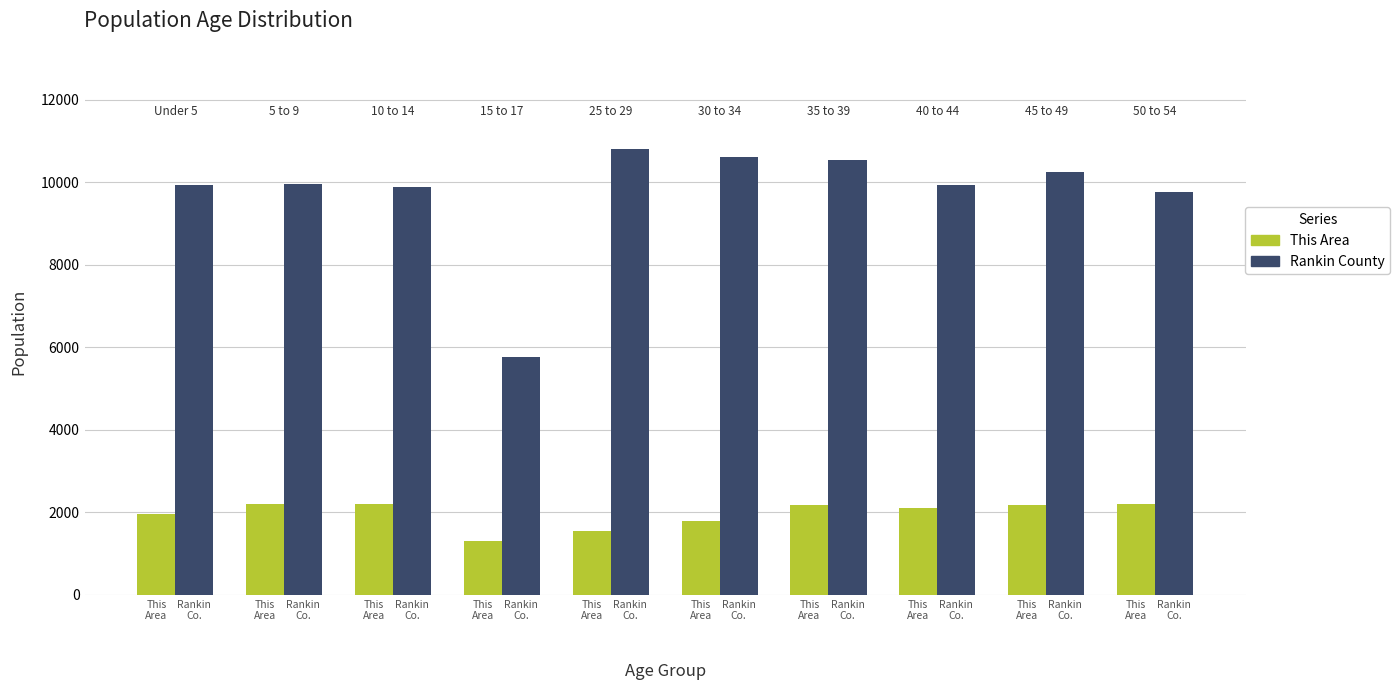

What is the sum of all Rankin County values?

97487